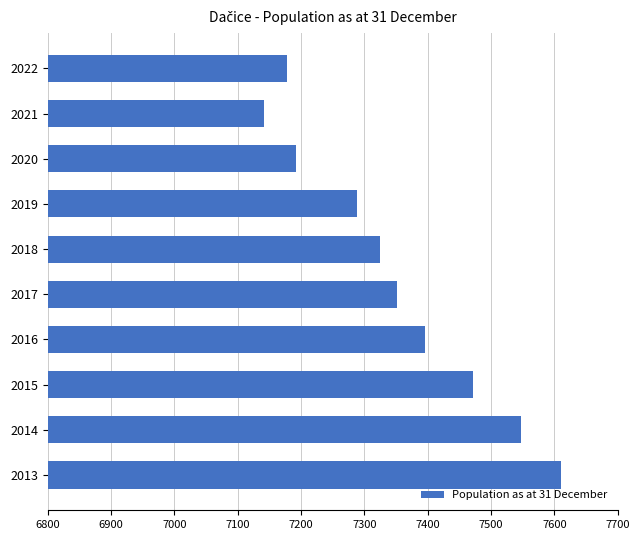

How many values are below 7351?

5